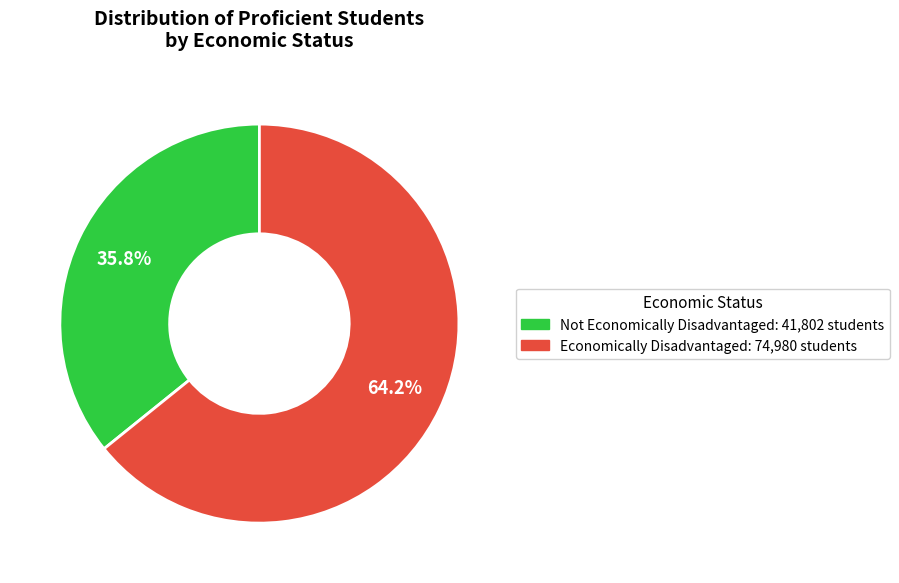

To the nearest percent, what is the difference between the largest and smallest slice percentages?

28%